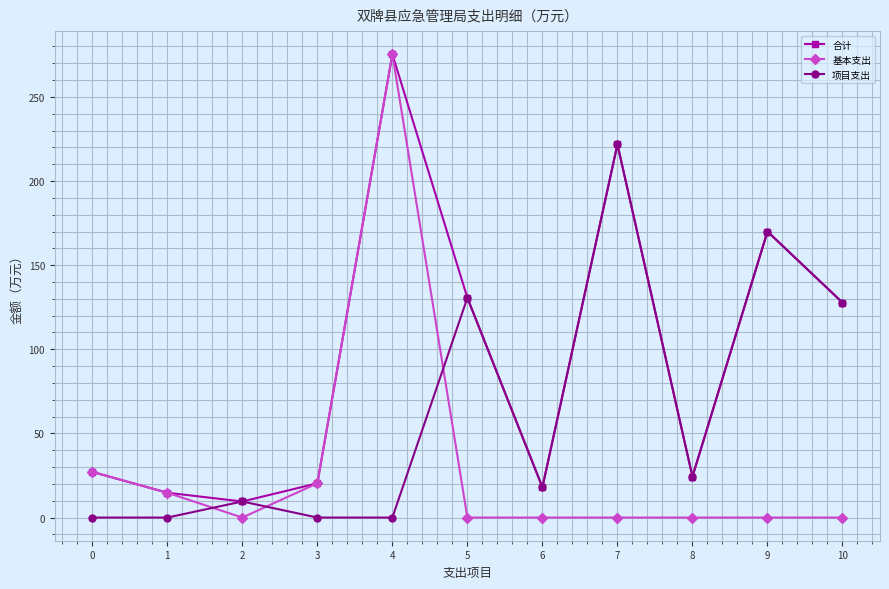

How many times do 项目支出 and 基本支出 cross each other?

3